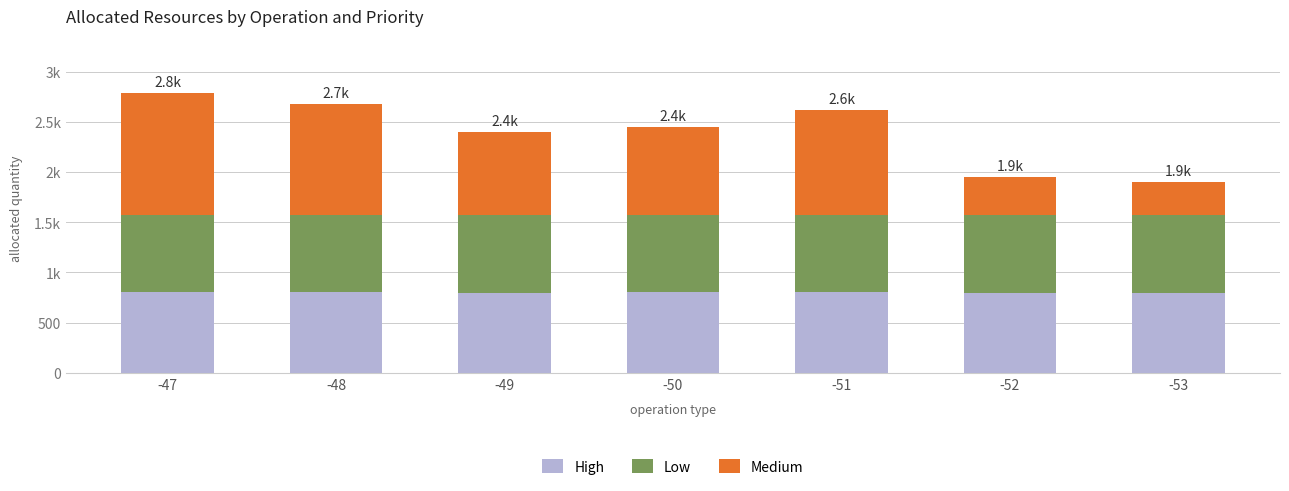

True or false: Low has a value of 1013.5 at -52.

False